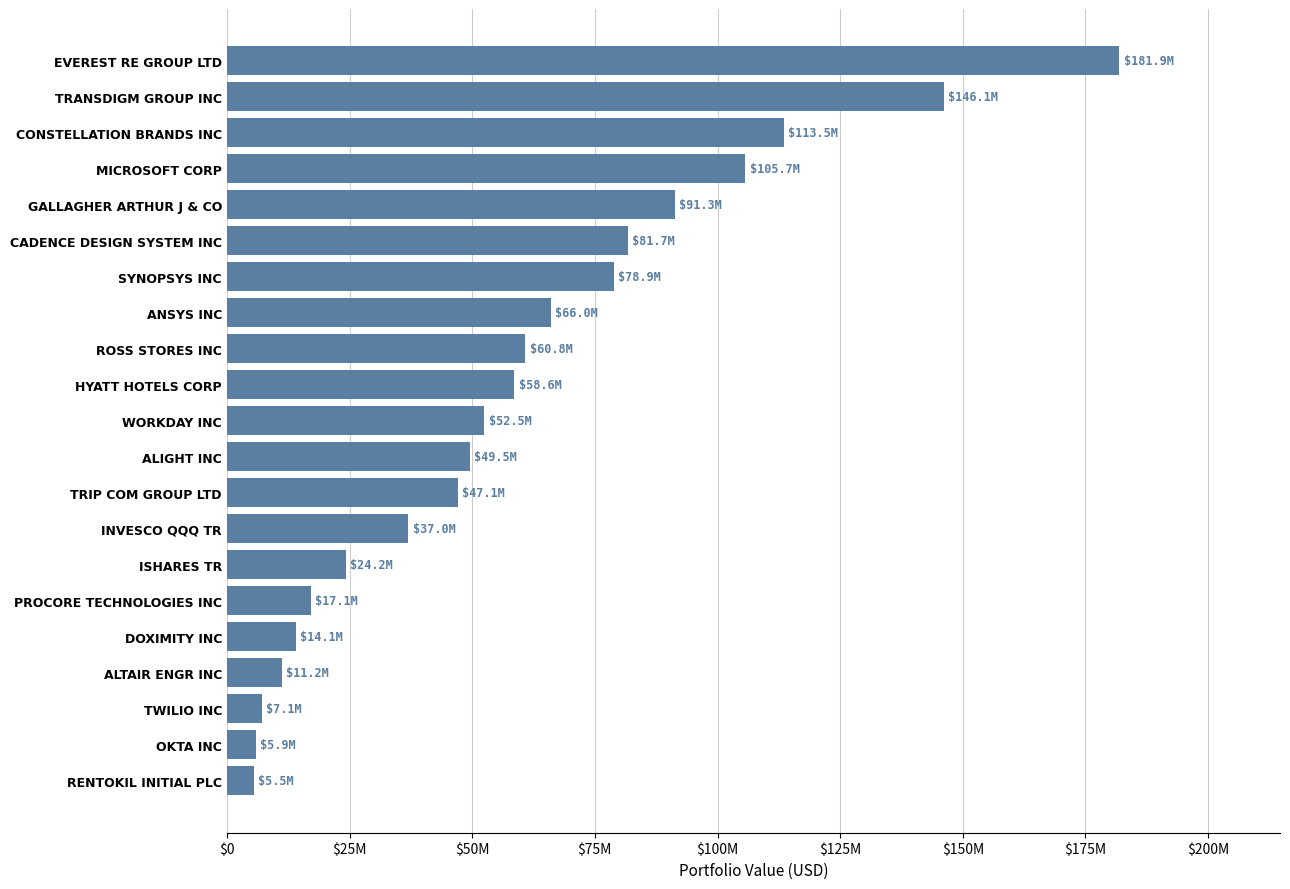

Does the chart contain any negative values?

No